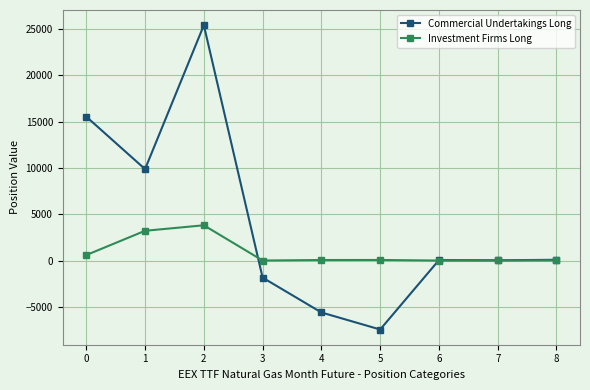

Which series has the largest total across all categories?

Commercial Undertakings Long